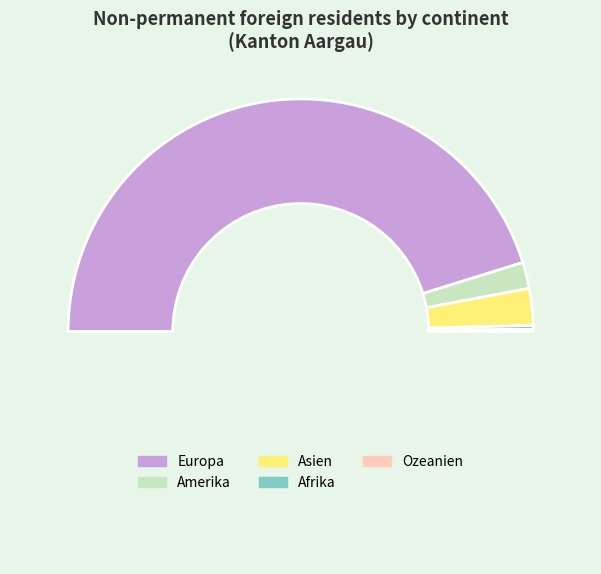

To the nearest percent, what is the average slice percentage?

20%